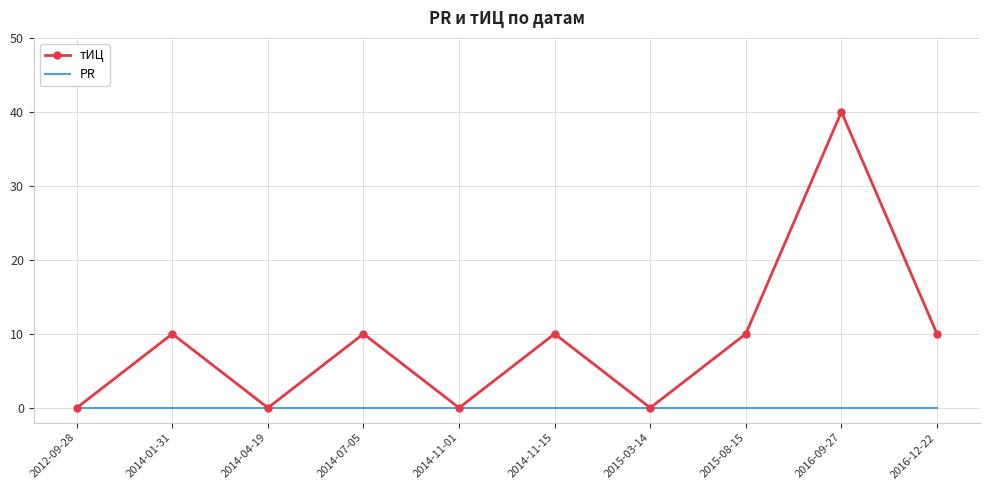

Which label corresponds to the largest value in the chart?

2016-09-27